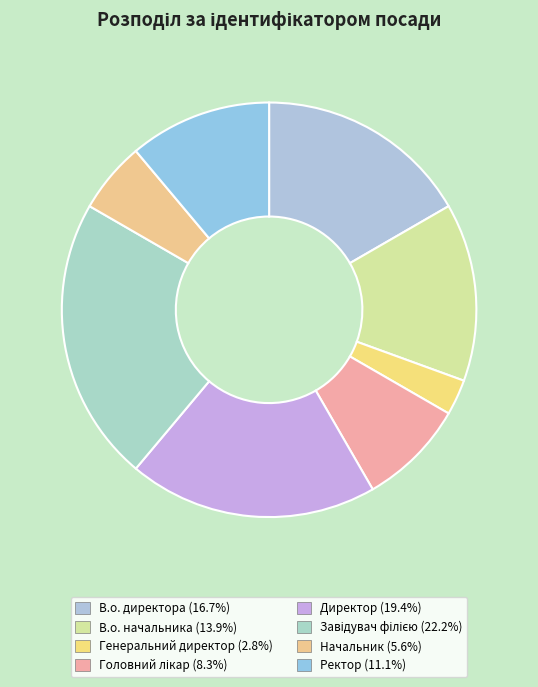

To the nearest percent, what is the difference between the В.о. директора and Директор slice percentages?

3%